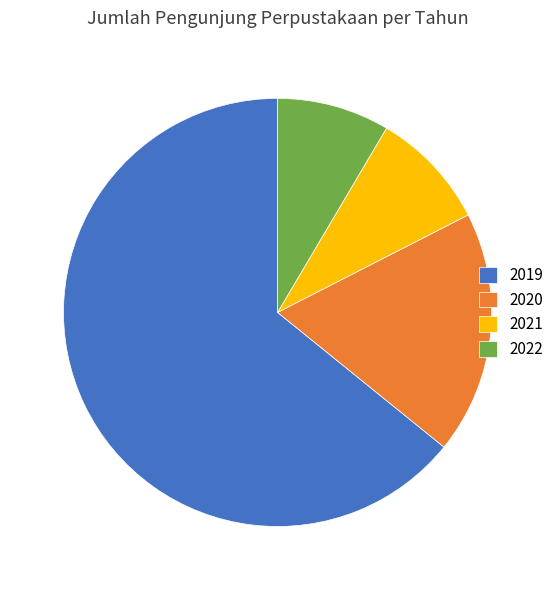

What is the largest slice in the pie chart?

2019